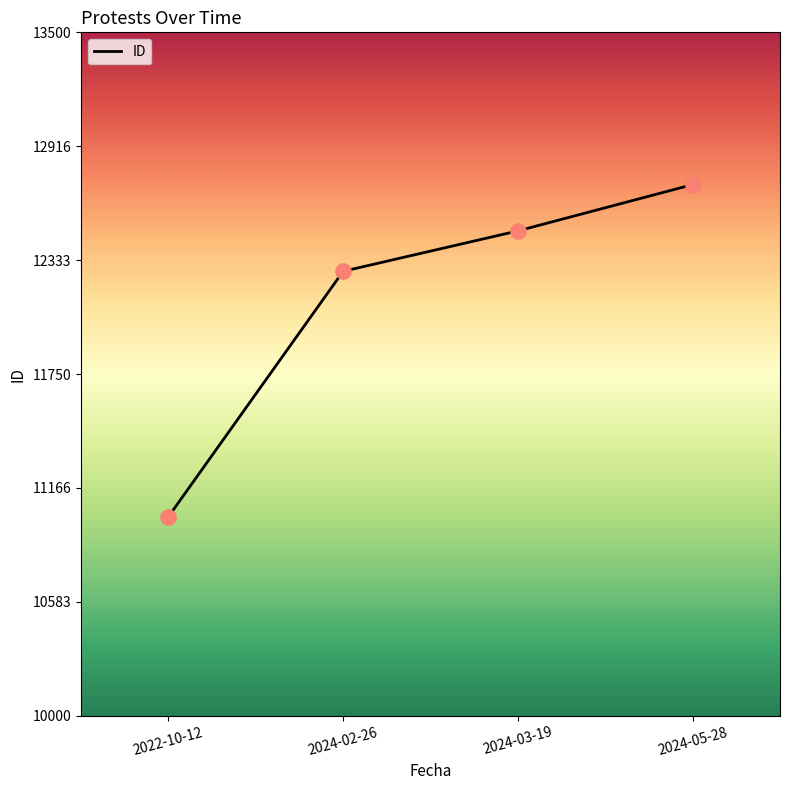

What is the ratio of the value at 2024-03-19 to the value at 2022-10-12?

1.1